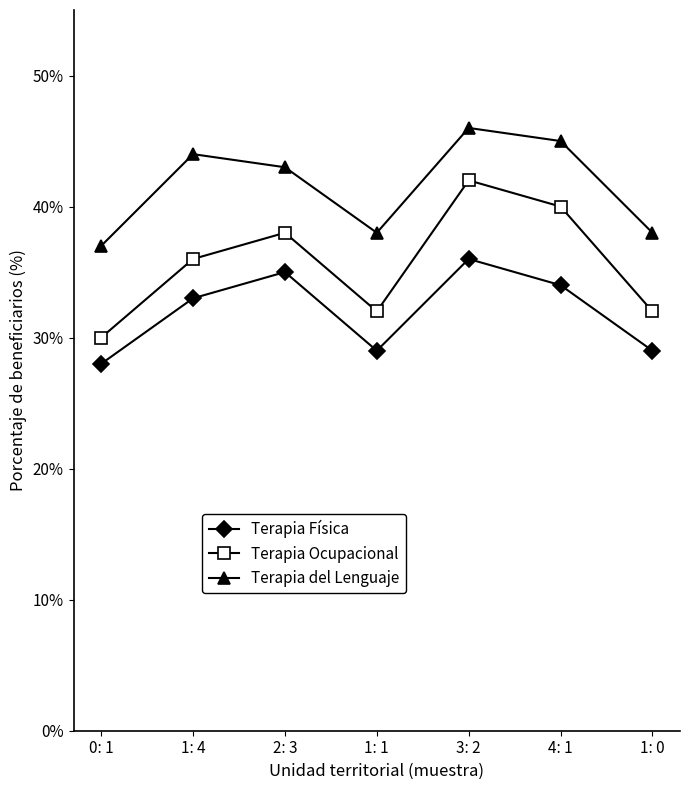

What is the label of the 1st point from the left?

0: 1